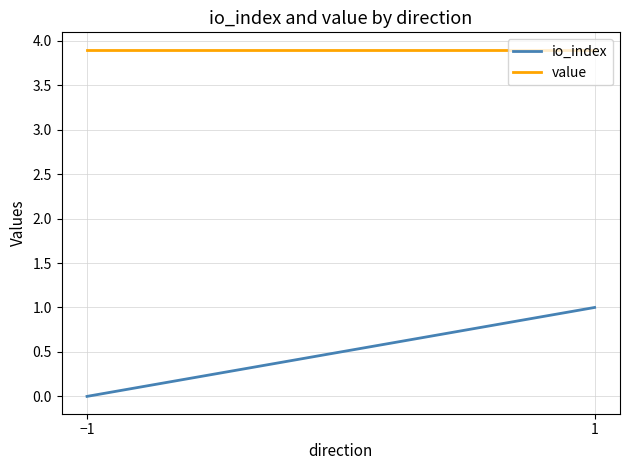

How many lines are shown in the chart?

2